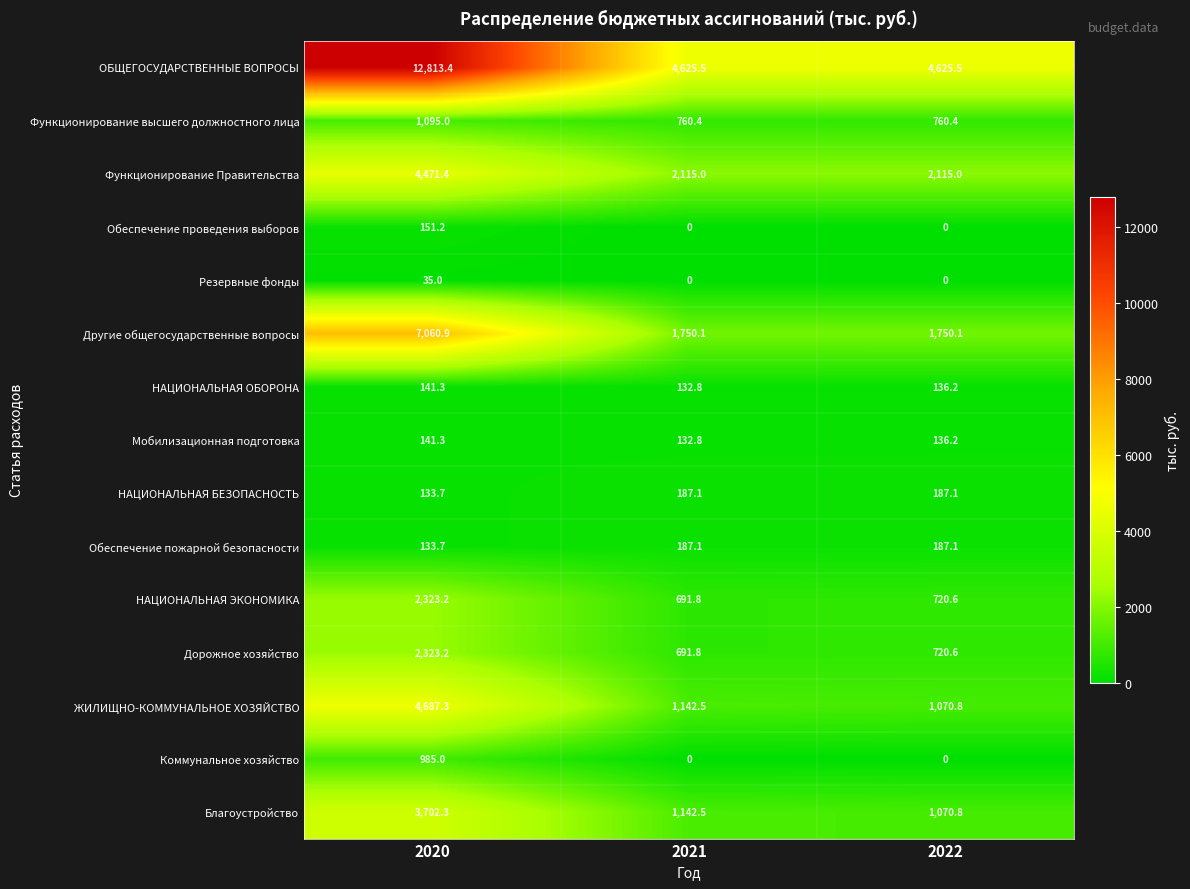

The value of Функционирование Правительства at 2020 is 4471.4. True or false?

True